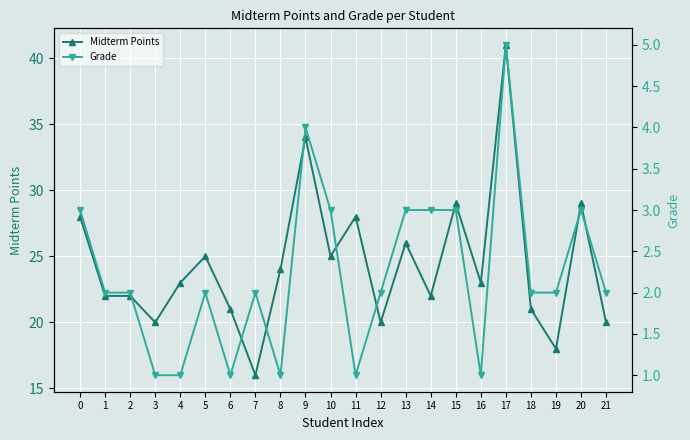

True or false: Grade and Midterm Points intersect in this chart.

False